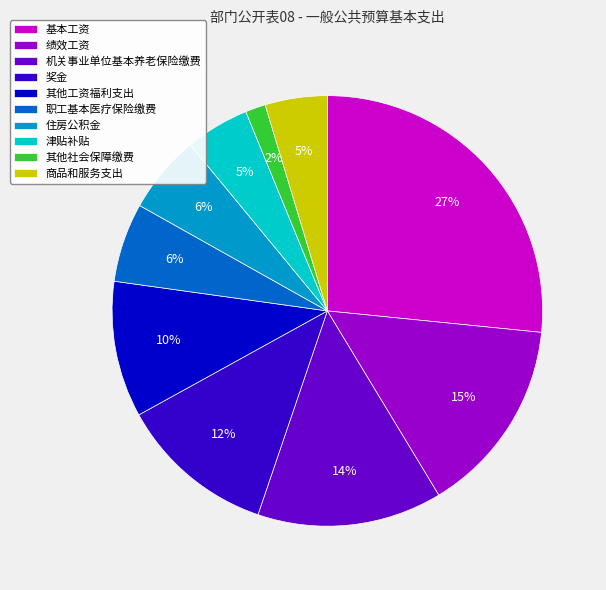

To the nearest percent, what portion does 职工基本医疗保险缴费 represent?

6%